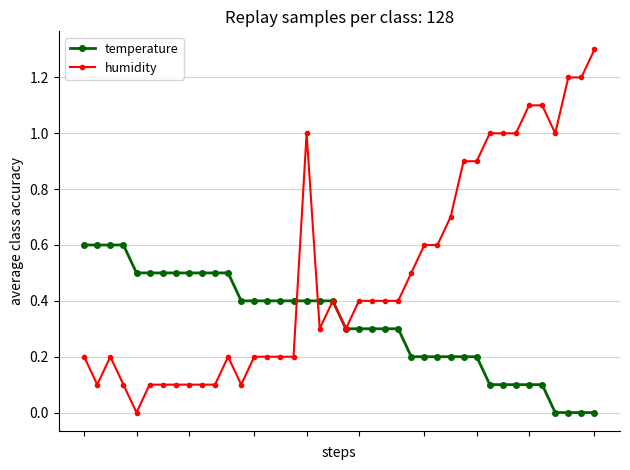

How many intersections are there between humidity and temperature?

3